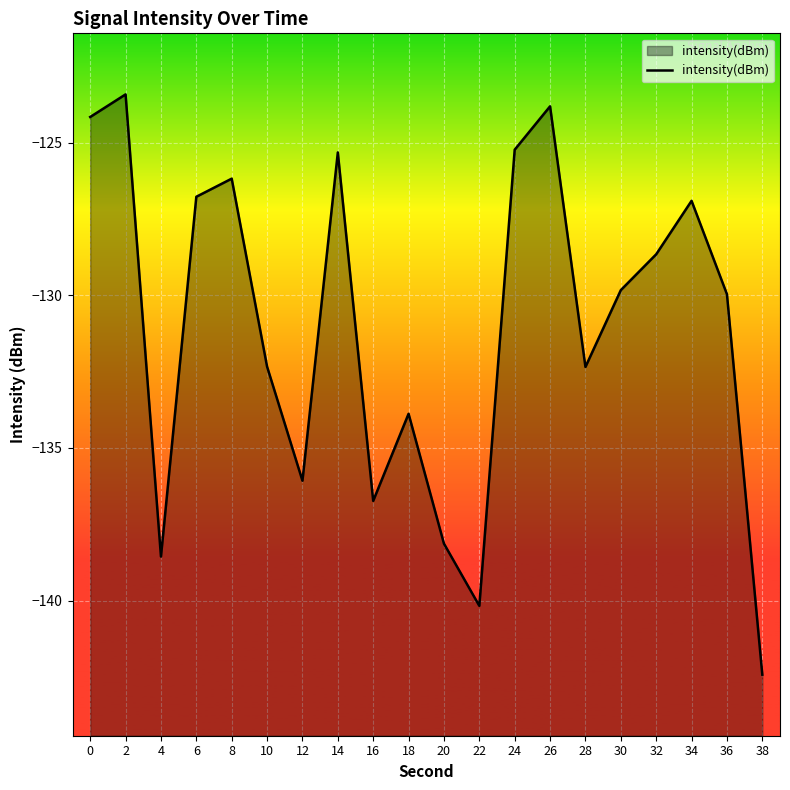

Which has a higher value, 8 or 10?

8